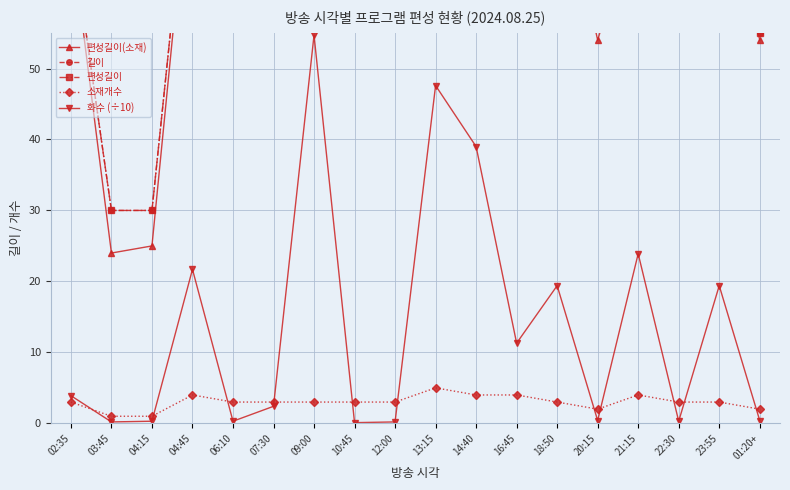

Does the chart have visible grid lines?

Yes